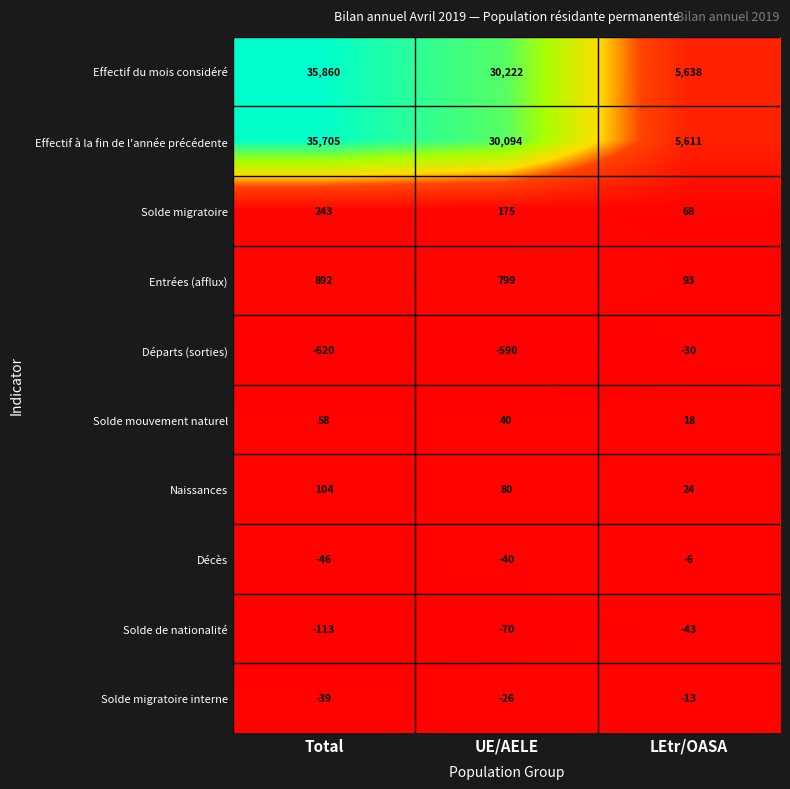

How many data points in Décès are less than -40?

1